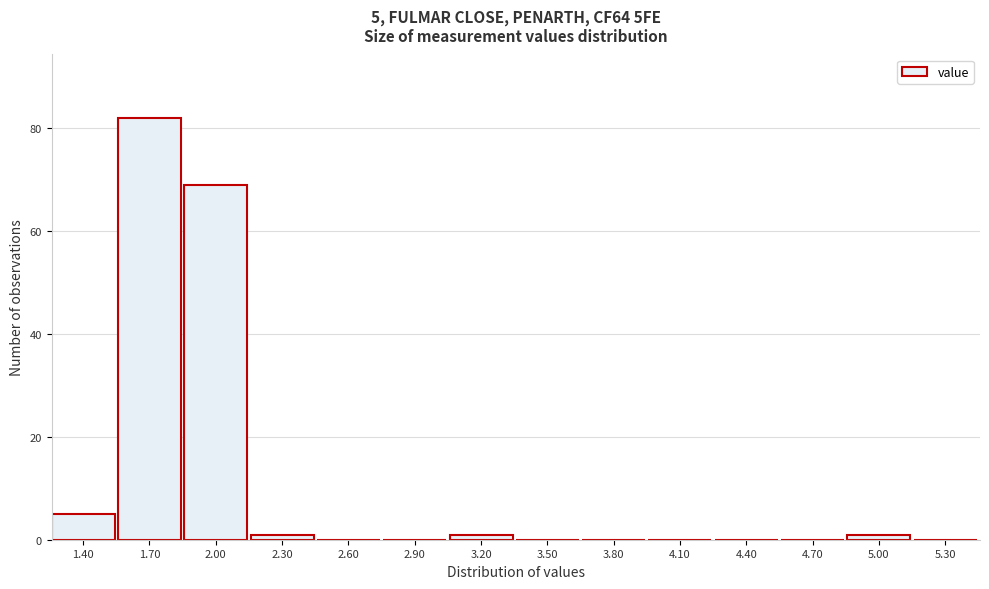

Reading left to right, transcribe all the data shown in this chart.

1.40=5	1.70=82	2.00=69	2.30=1	2.60=0	2.90=0	3.20=1	3.50=0	3.80=0	4.10=0	4.40=0	4.70=0	5.00=1	5.30=0